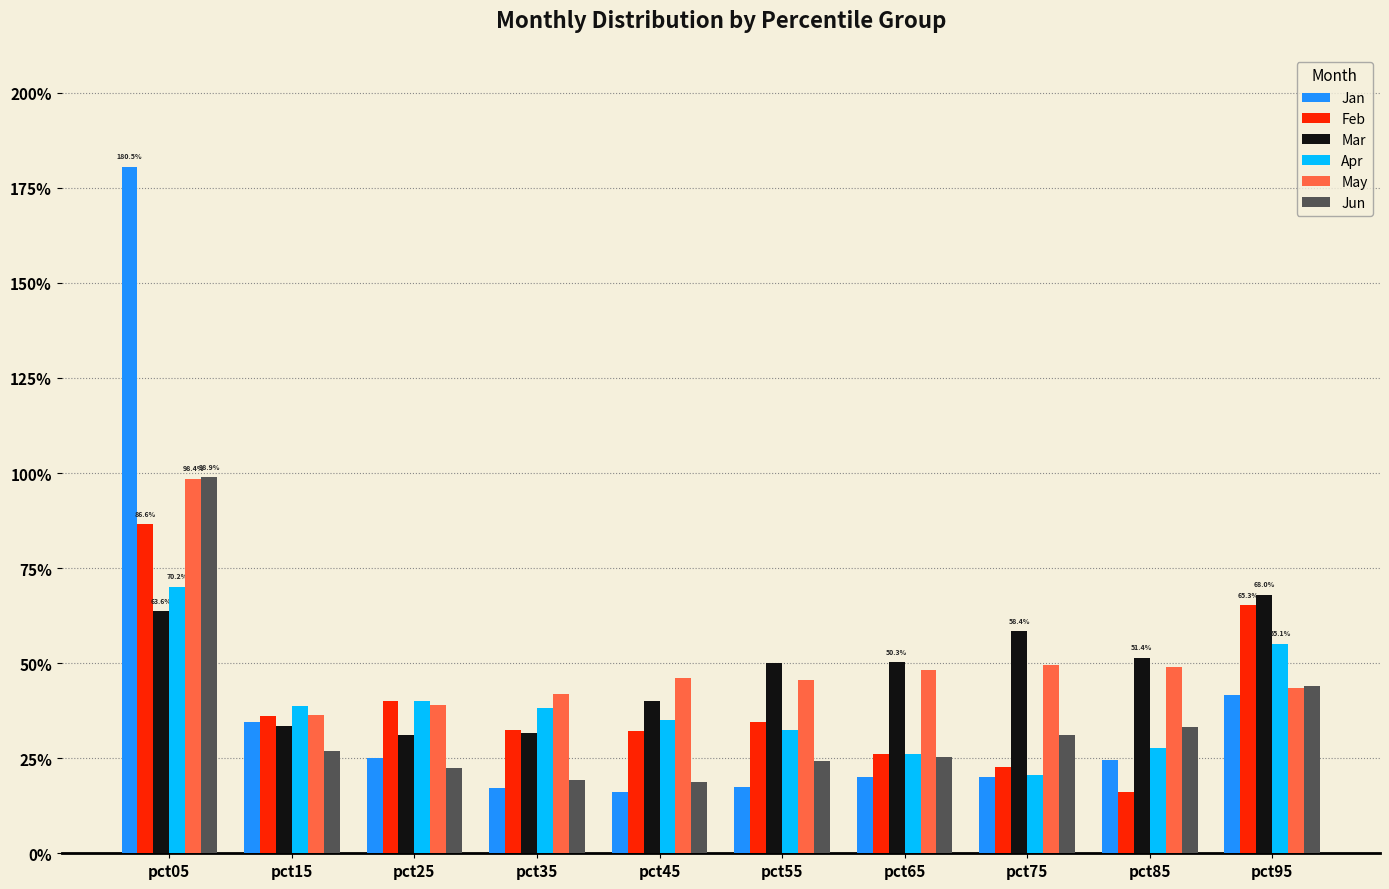

Reading left to right, what are all the values shown in this chart?

Jan: 1.8	0.3	0.3	0.2	0.2	0.2	0.2	0.2	0.2	0.4
Feb: 0.9	0.4	0.4	0.3	0.3	0.3	0.3	0.2	0.2	0.7
Mar: 0.6	0.3	0.3	0.3	0.4	0.5	0.5	0.6	0.5	0.7
Apr: 0.7	0.4	0.4	0.4	0.3	0.3	0.3	0.2	0.3	0.6
May: 1.0	0.4	0.4	0.4	0.5	0.5	0.5	0.5	0.5	0.4
Jun: 1.0	0.3	0.2	0.2	0.2	0.2	0.3	0.3	0.3	0.4